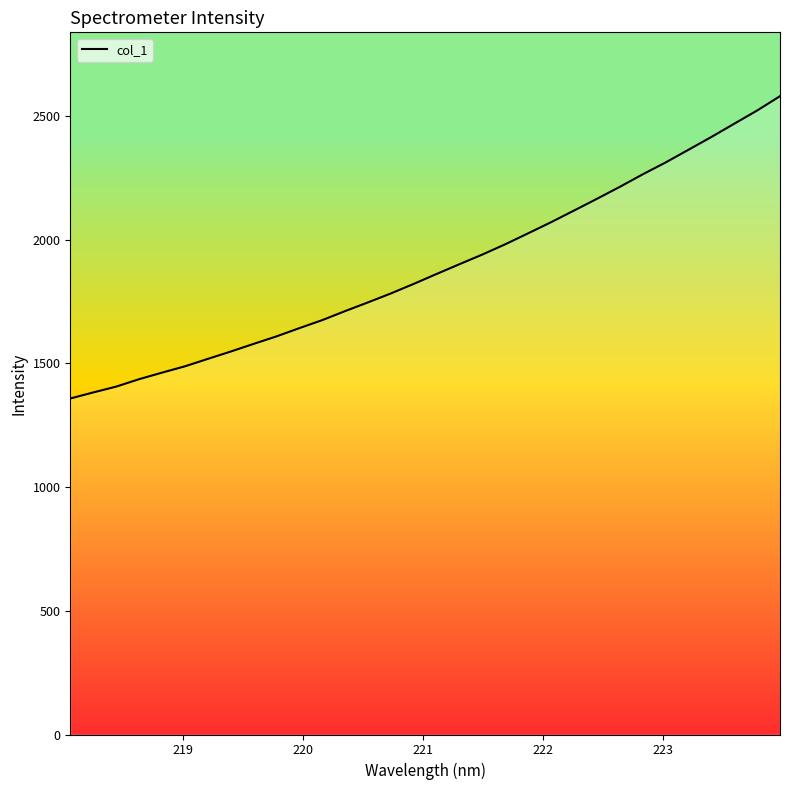

What is the smallest value displayed?

1358.3